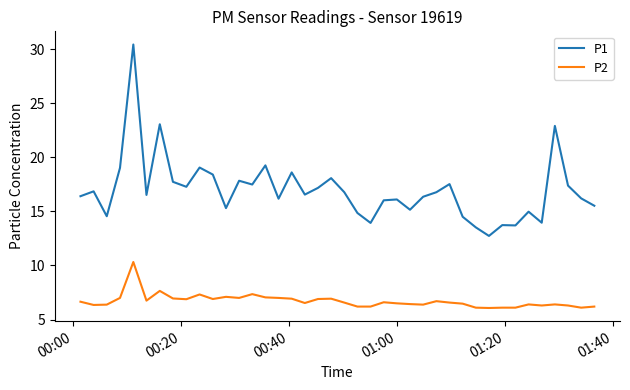

Does the chart display data point markers on the line(s)?

No